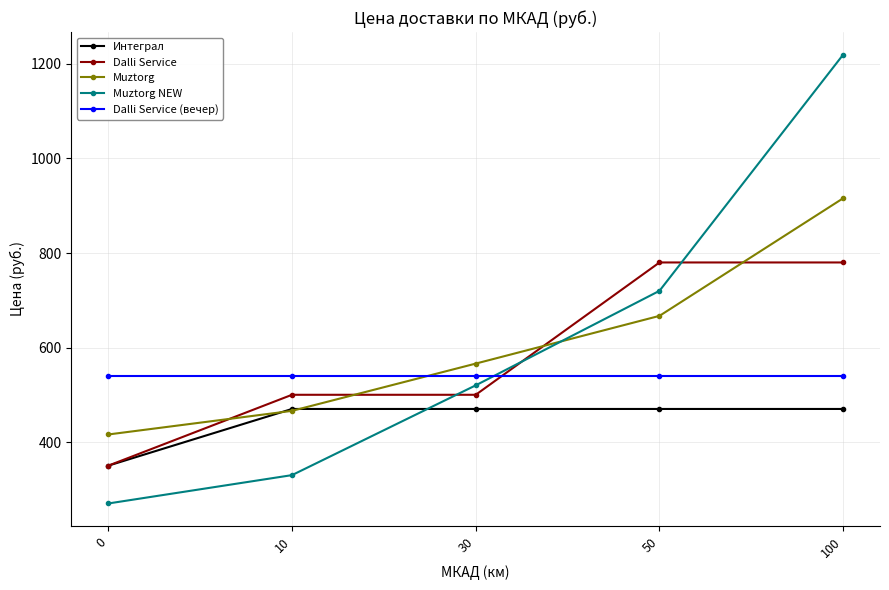

Count the number of categories in the chart.

5